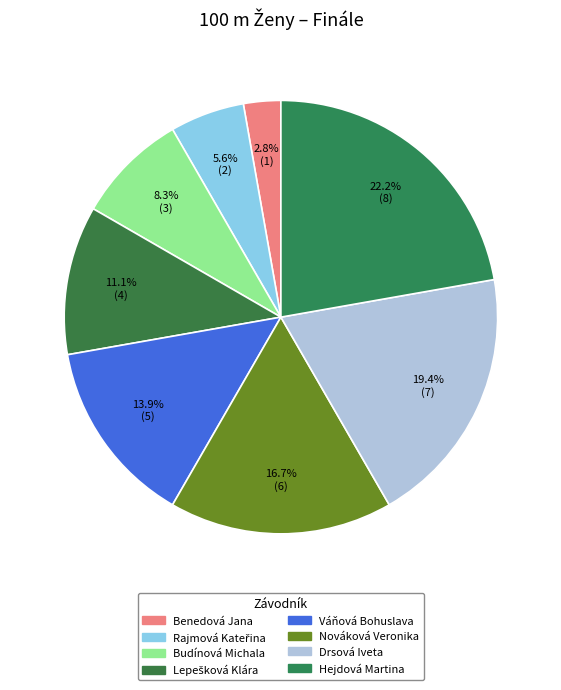

To the nearest percent, what is the average slice percentage?

12%